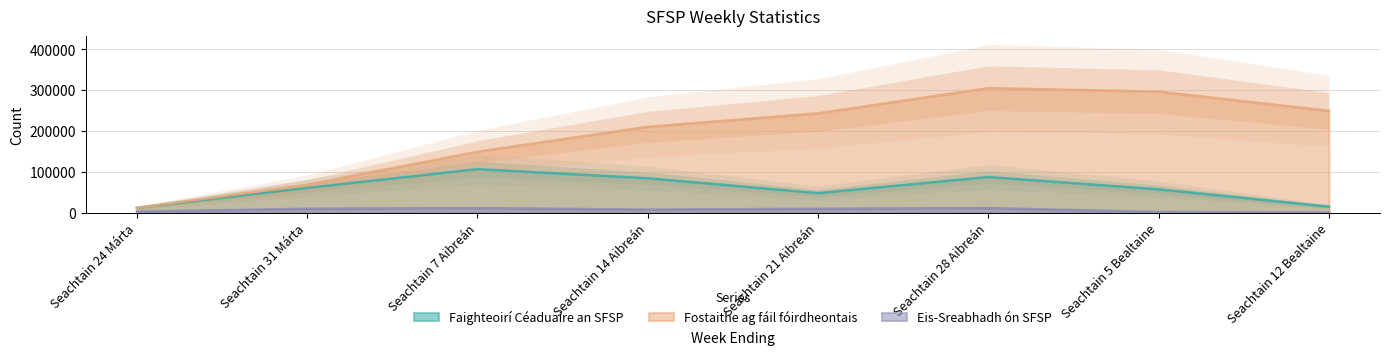

Where is Faighteoirí Céaduaire an SFSP nearest to the value 58950?

Seachtain 31 Márta